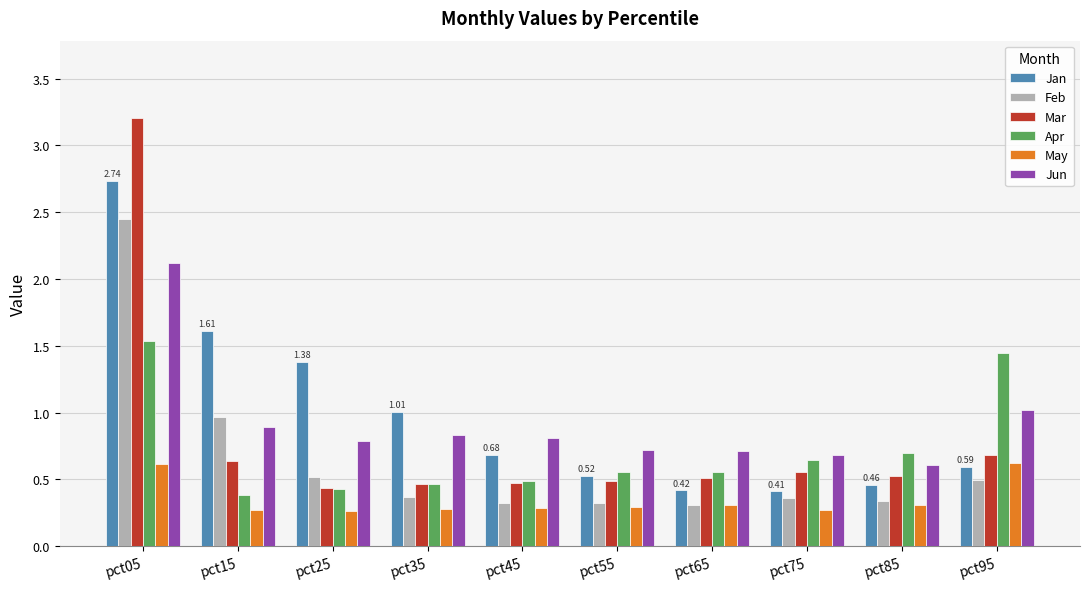

Are the bars horizontal?

No